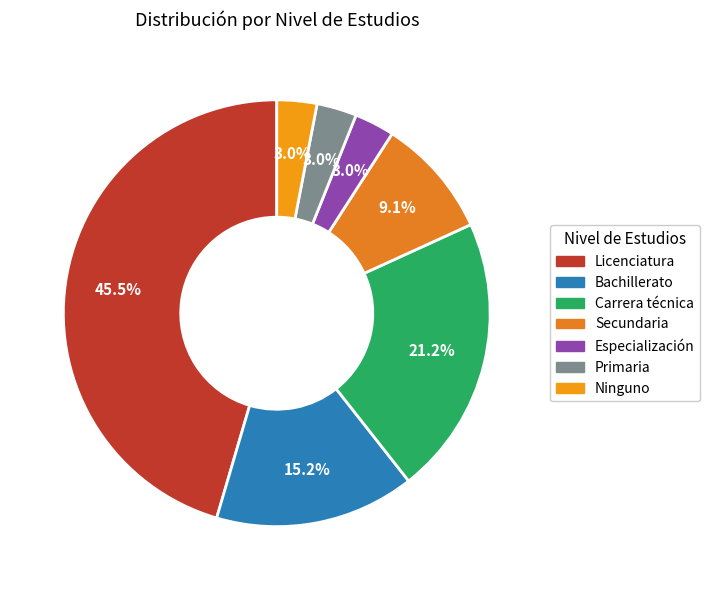

Does any single category account for the majority?

No